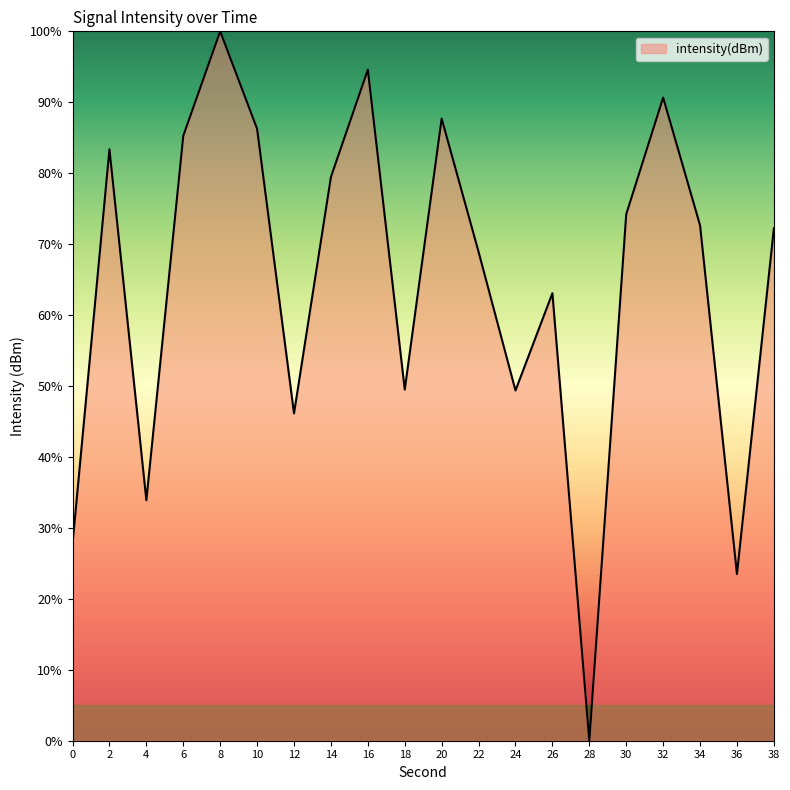

Does the chart display data point markers on the line(s)?

No